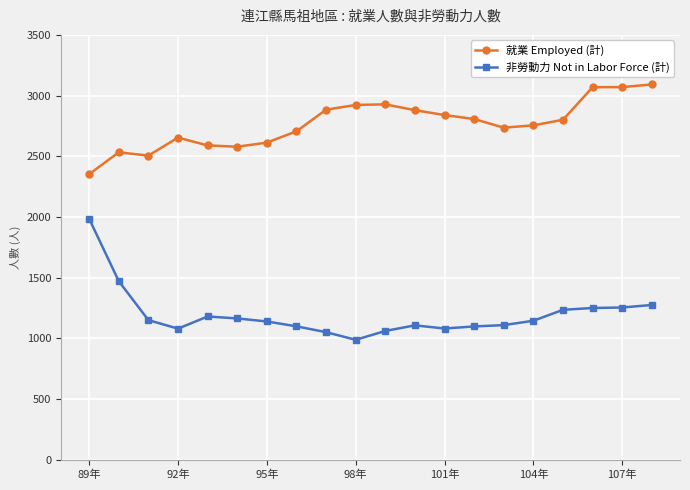

At how many categories does at least one series exceed 1011?

20